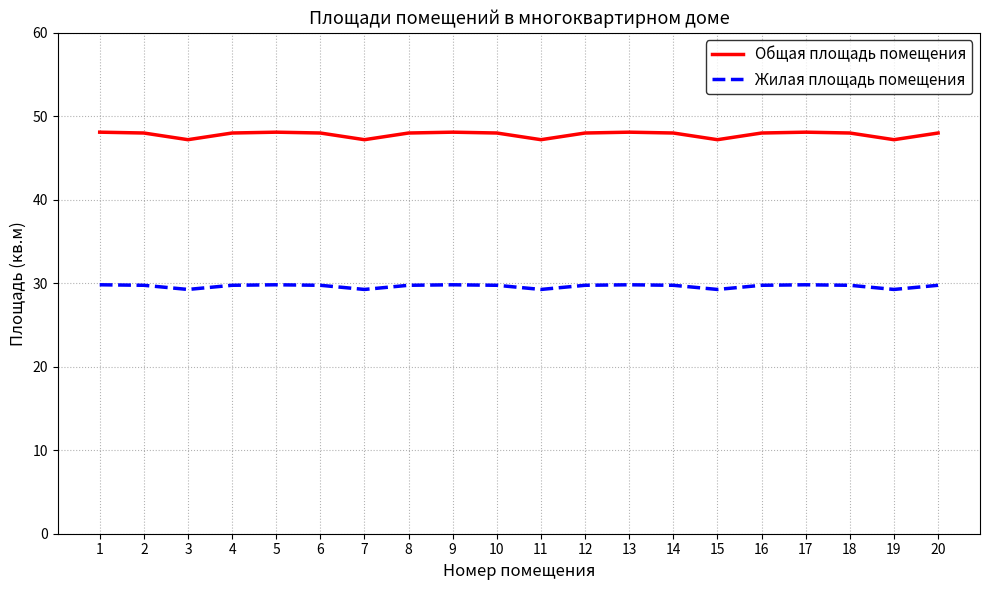

Is it true that Общая площадь помещения equals 68.6 at 8?

False